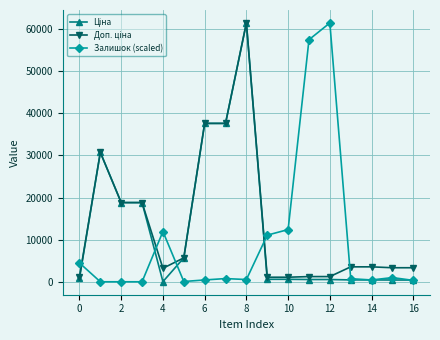

What is the maximum value shown in the chart?

61434.3